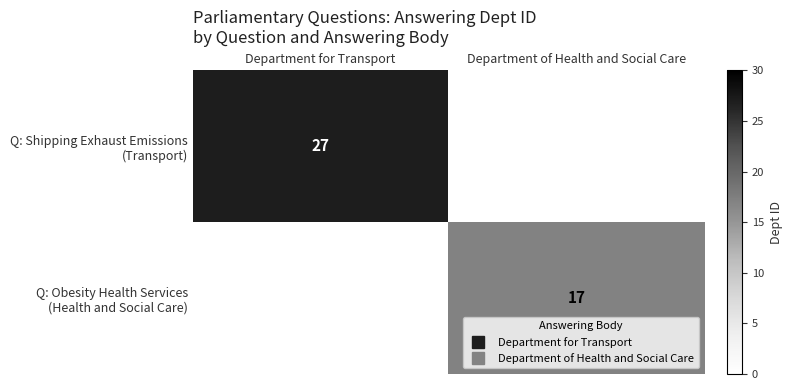

Rank the series at Department of Health and Social Care from lowest to highest value.

Q: Shipping Exhaust Emissions (Transport), Q: Obesity Health Services (Health and Social Care)